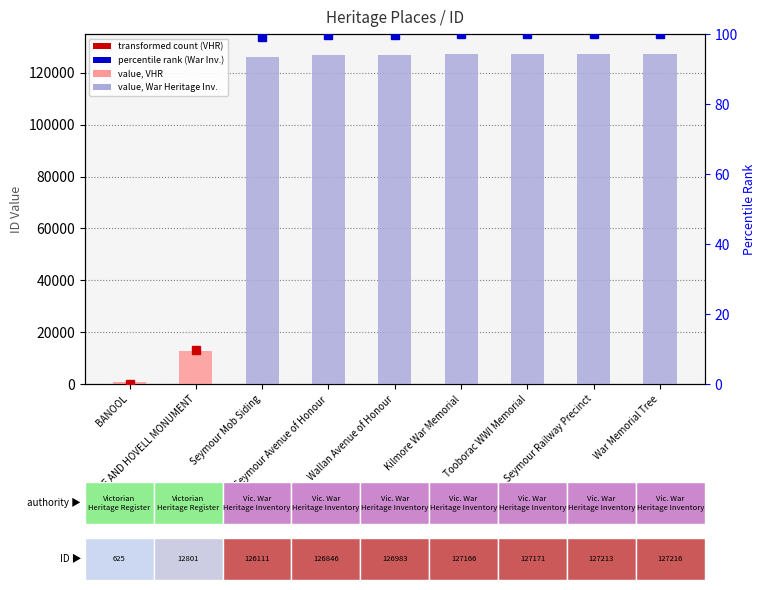

What is the change in value from BANOOL to Seymour Mob Siding?

+125486